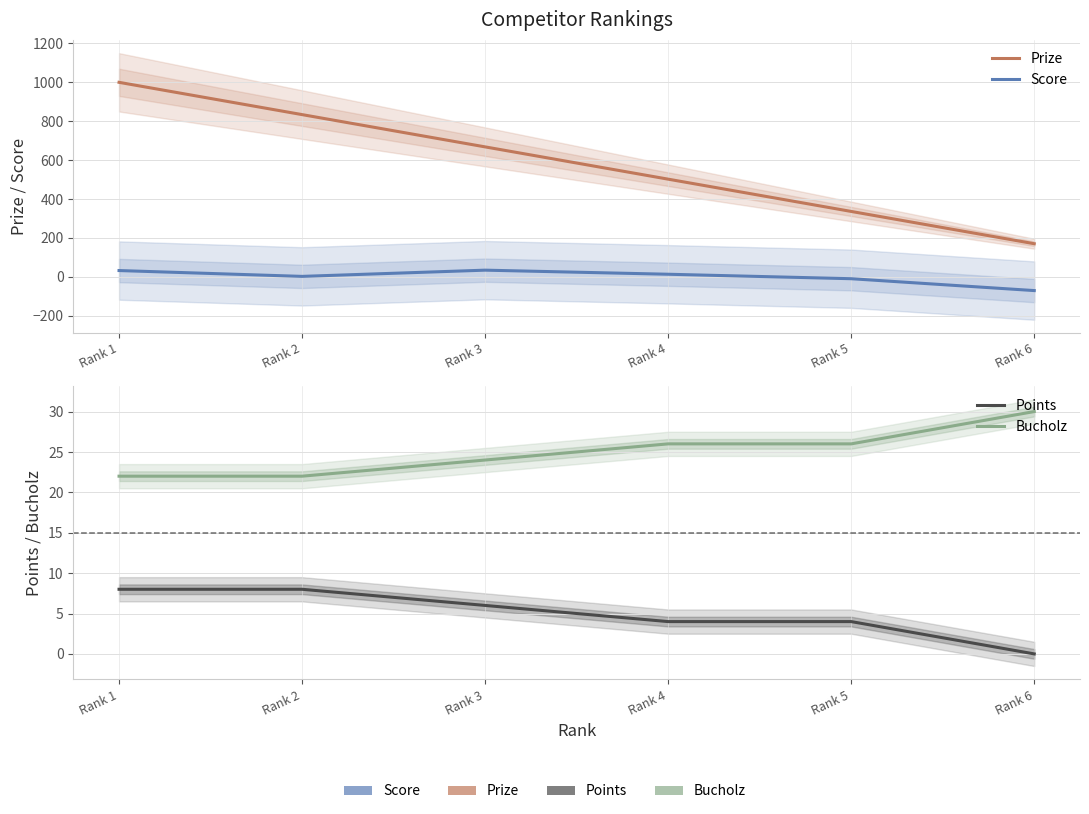

What is the sum of the Prize values at Rank 6 and Rank 1?

1170